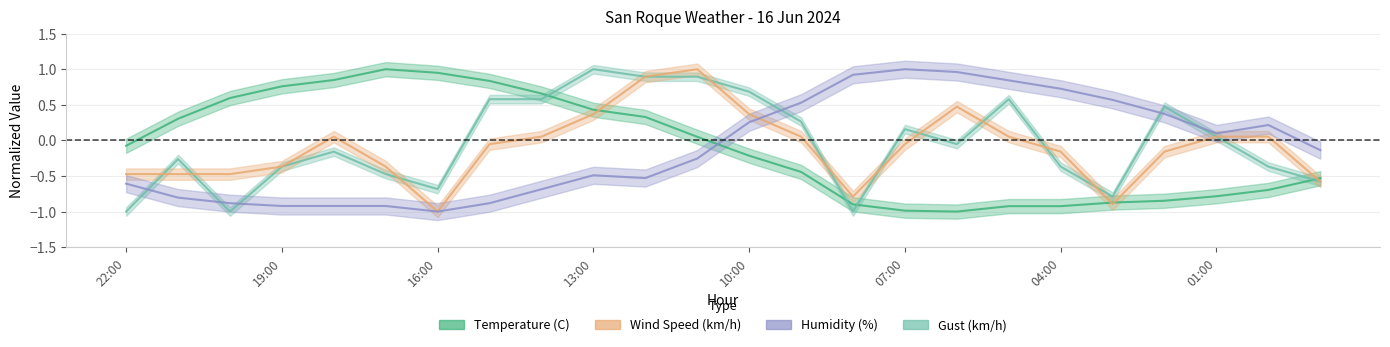

After their last crossing, which series has the higher values: Wind Speed (km/h) or Humidity (%)?

Humidity (%)